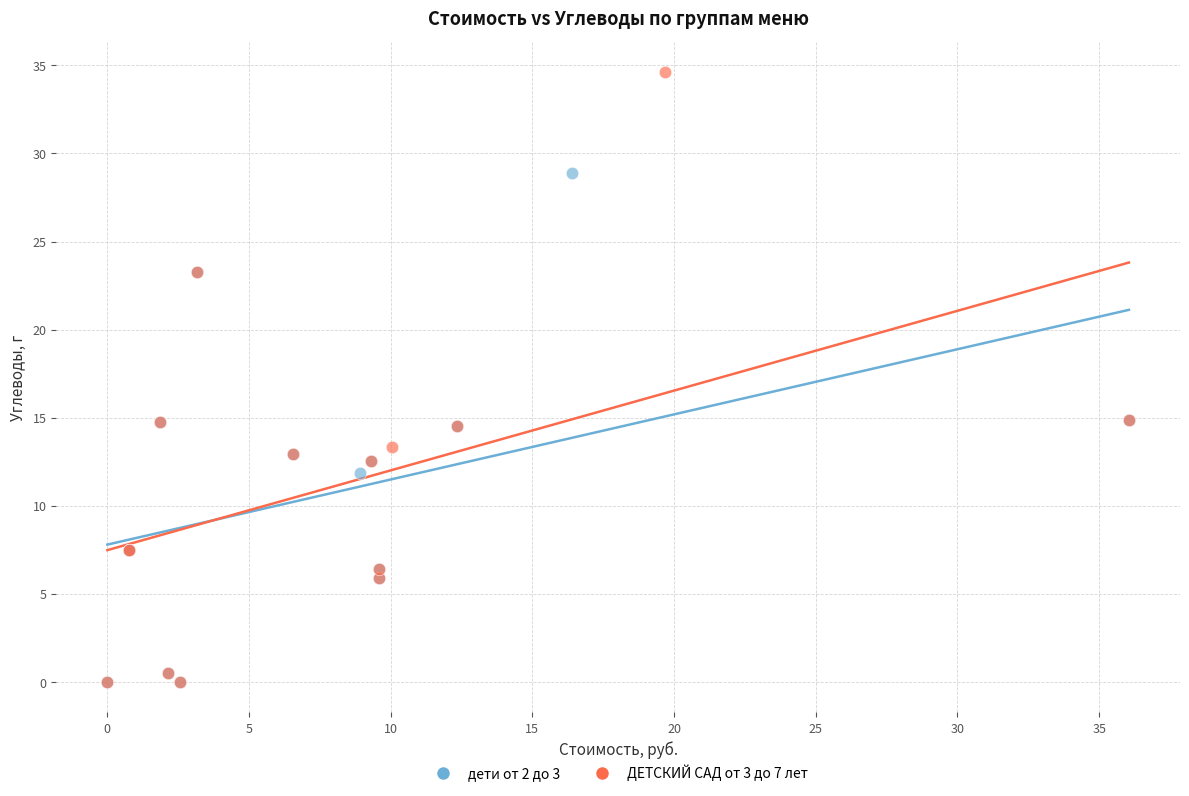

Which series contains the highest Y value?

ДЕТСКИЙ САД от 3 до 7 лет